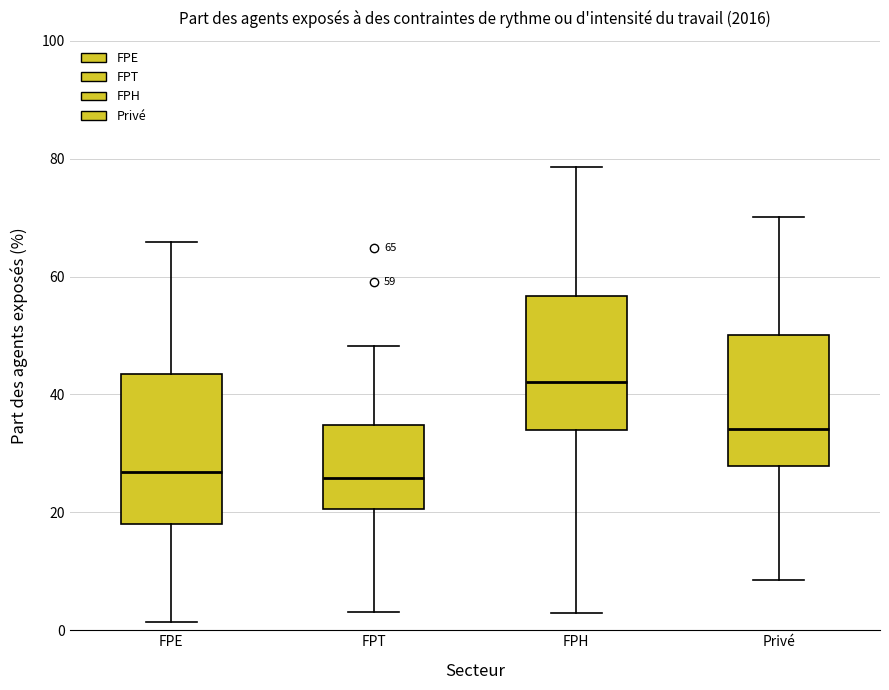

Which box is the tallest, from its lower edge to its upper edge?

FPE